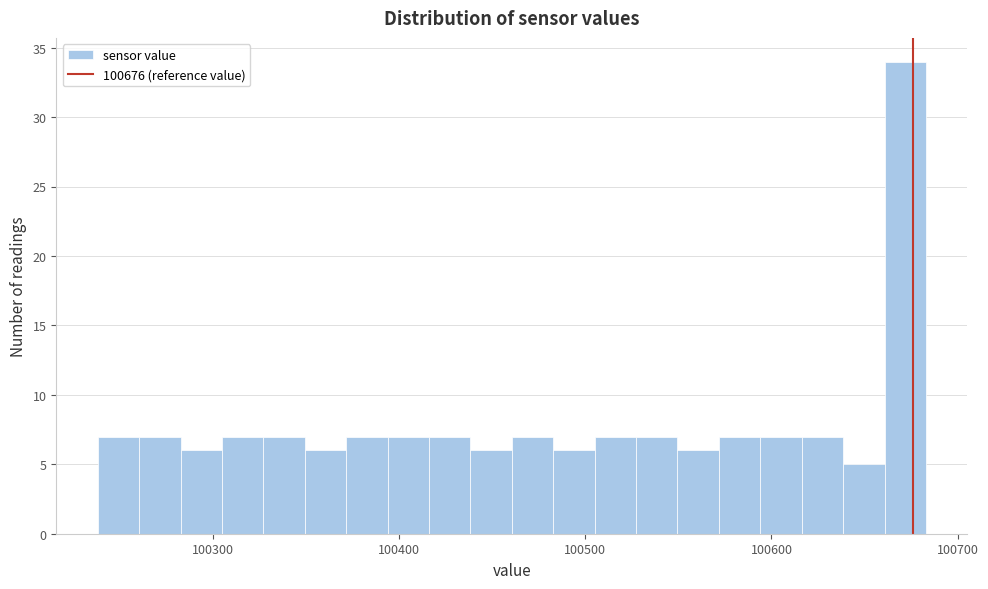

Around what value on the x-axis is the tallest bar? Give the approximate position of its centre, as read against the axis.

100670